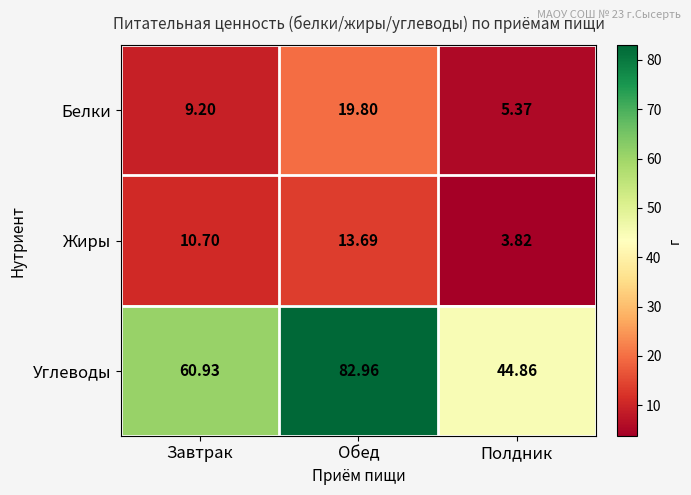

Which series has the widest spread of values?

Углеводы